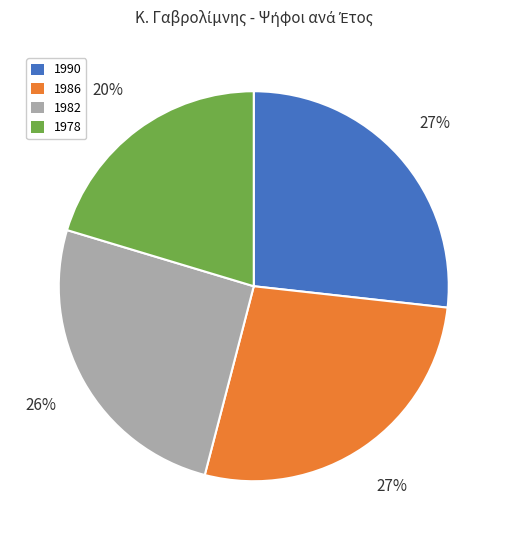

Is there any slice that represents more than half of the pie?

No